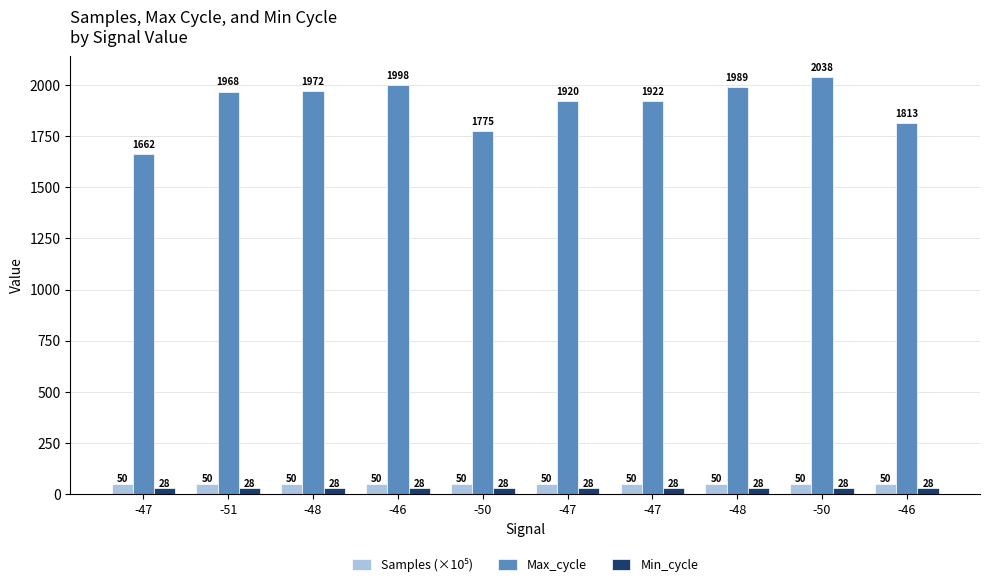

Reading left to right, what are all the values shown in this chart?

Samples (×10⁵): 50.3	50.3	50.3	50.3	50.3	50.3	50.3	50.3	50.3	50.3
Max_cycle: 1662.0	1968.0	1972.0	1998.0	1775.0	1920.0	1922.0	1989.0	2038.0	1813.0
Min_cycle: 28.0	28.0	28.0	28.0	28.0	28.0	28.0	28.0	28.0	28.0